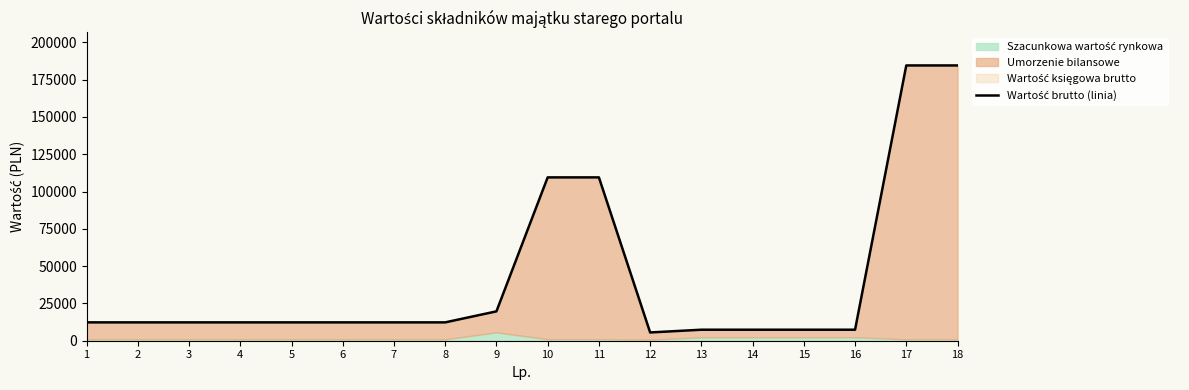

What is the average value?

41171